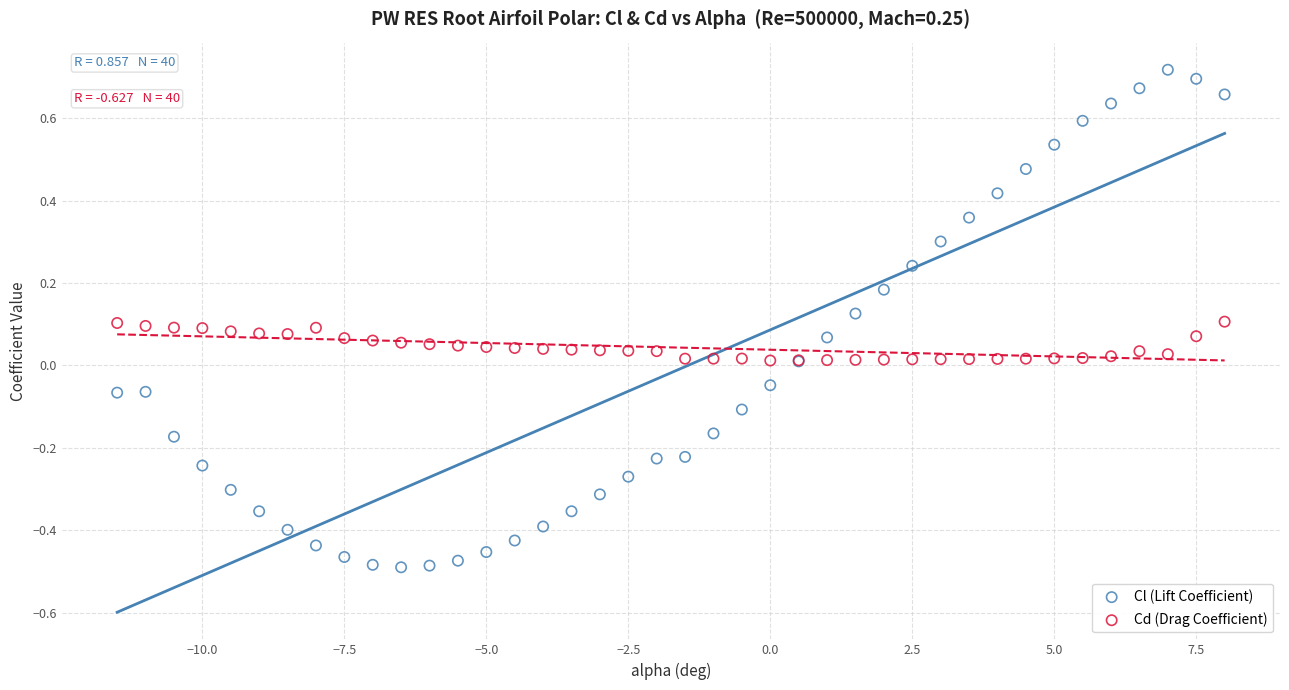

Which series has the largest Y range (max minus min)?

Cl (Lift Coefficient)